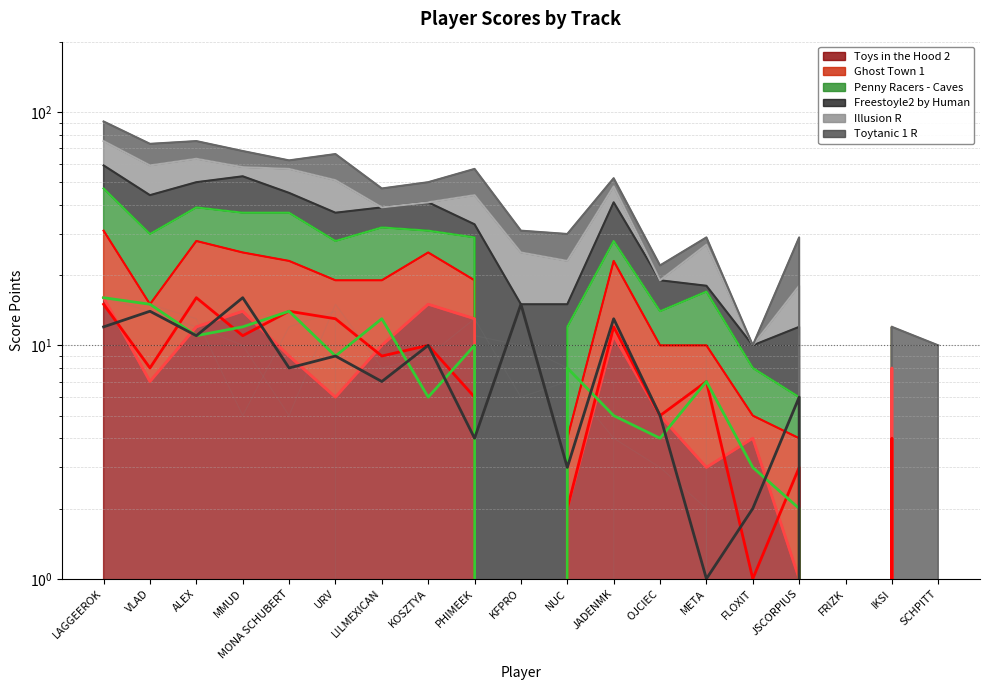

What is the difference between the Ghost Town 1 values at IKSI and SCHPITT?

4